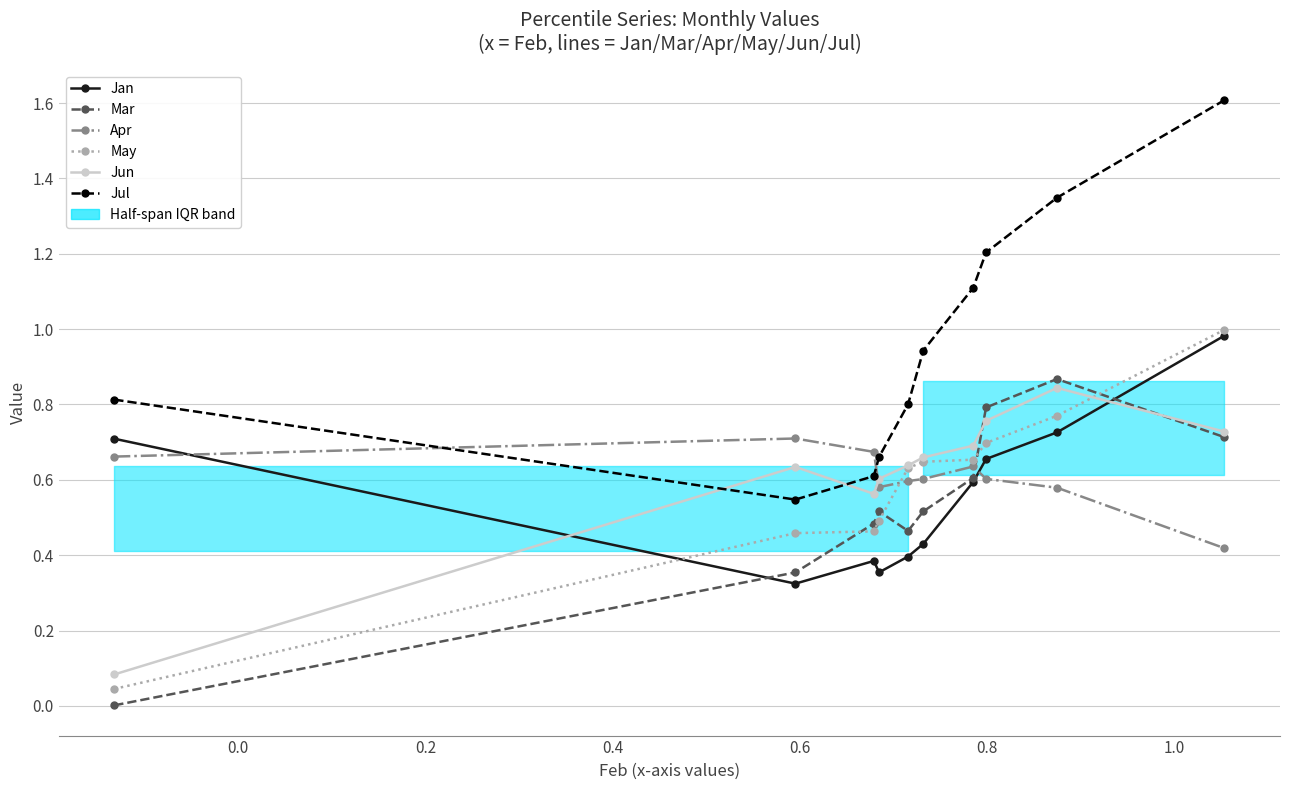

Reading right to left, extract all data points from this chart.

Jan: 1.0	0.7	0.7	0.6	0.4	0.4	0.4	0.4	0.3	0.7
Mar: 0.7	0.9	0.8	0.6	0.5	0.5	0.5	0.5	0.4	0.0
Apr: 0.4	0.6	0.6	0.6	0.6	0.6	0.6	0.7	0.7	0.7
May: 1.0	0.8	0.7	0.7	0.6	0.6	0.5	0.5	0.5	0.0
Jun: 0.7	0.8	0.8	0.7	0.7	0.6	0.6	0.6	0.6	0.1
Jul: 1.6	1.3	1.2	1.1	0.9	0.8	0.7	0.6	0.5	0.8